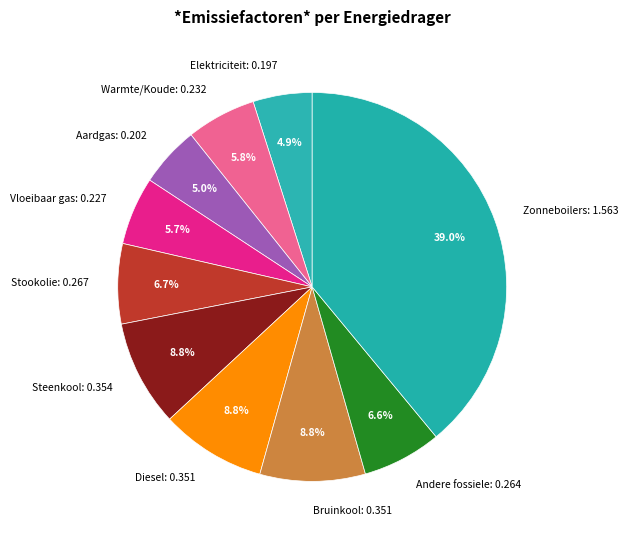

Which has a higher value, Bruinkool: 0.351 or Warmte/Koude: 0.232?

Bruinkool: 0.351